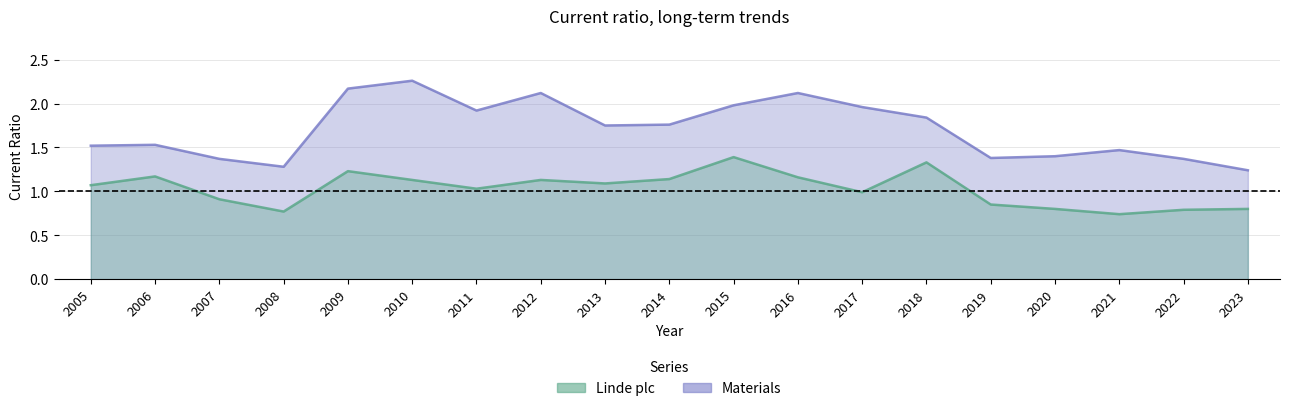

At 2008, list the series in order from smallest to largest.

Linde plc, Materials